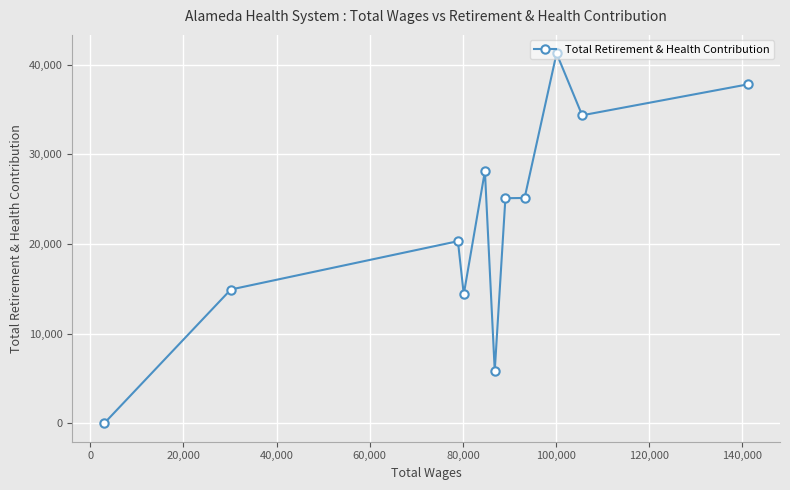

What is the greatest value displayed?

41269